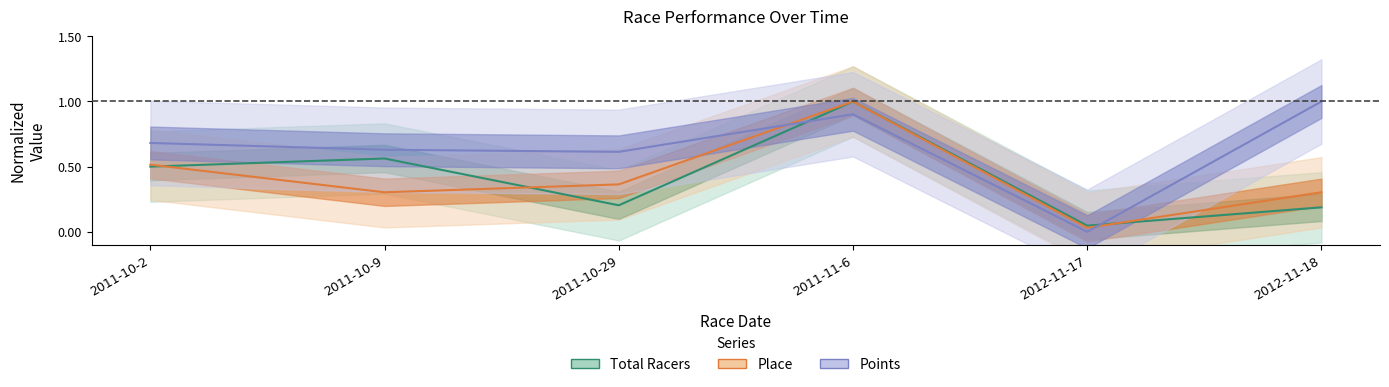

List the series in order of their peak value, lowest first.

Total Racers, Place, Points